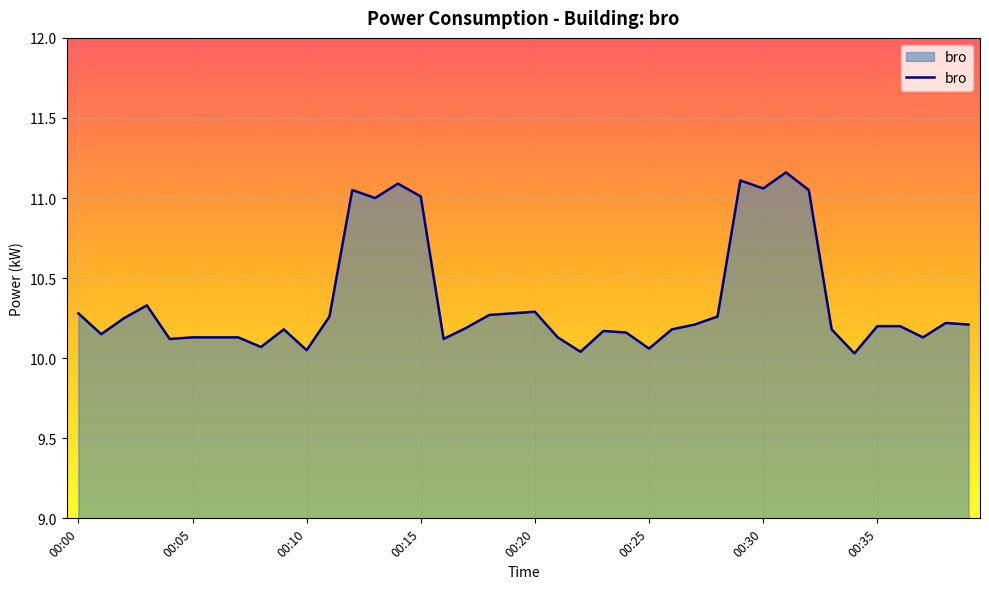

What is the difference between the maximum and minimum values?

1.1